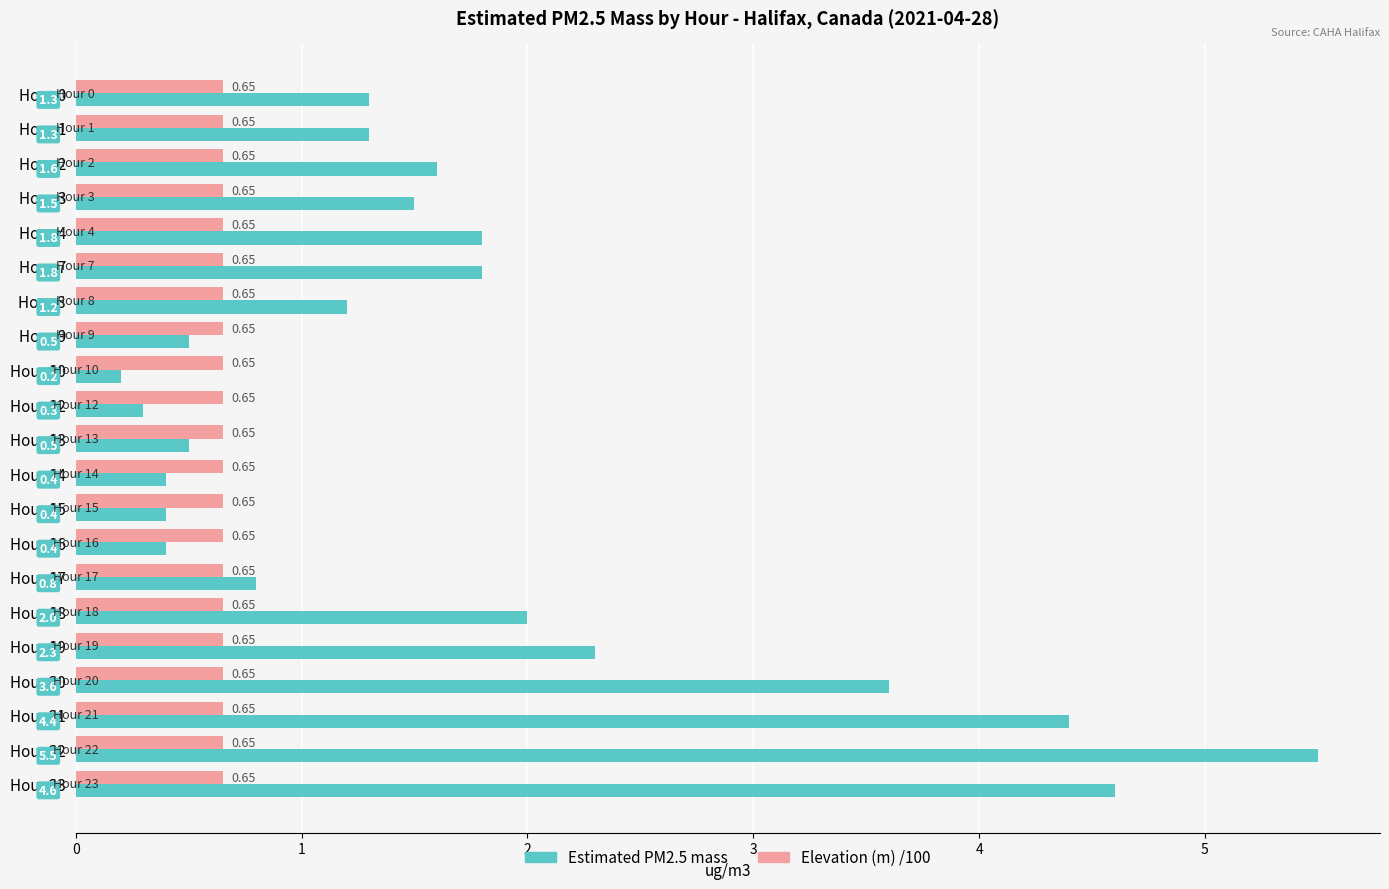

Between Hour 18 and Hour 21, which series saw the biggest shift?

Estimated PM2.5 mass